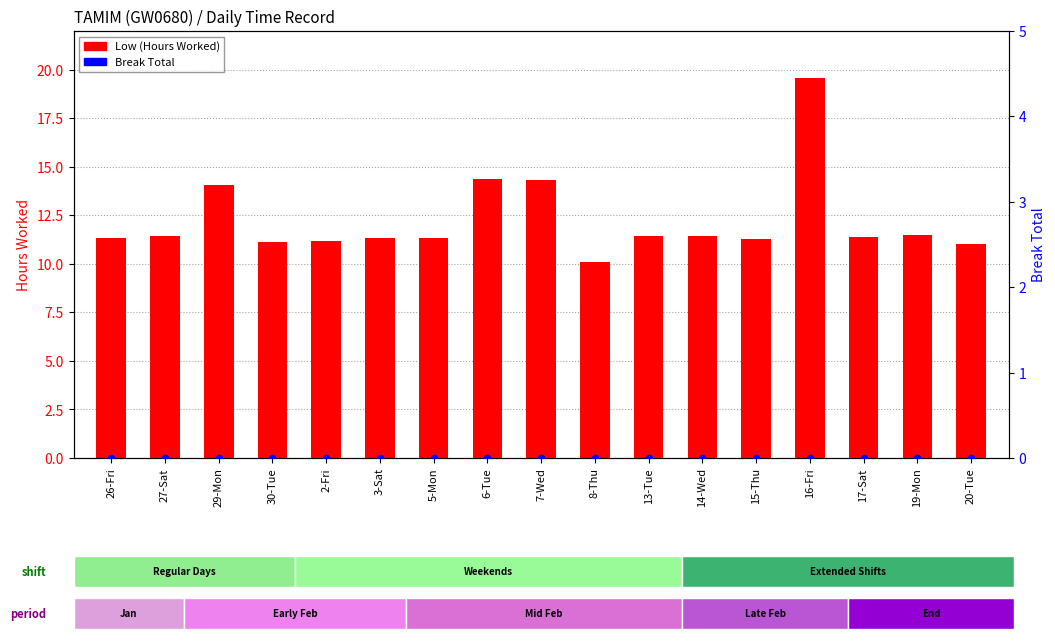

What are all the series names shown in the legend?

Low (Hours Worked), Break Total